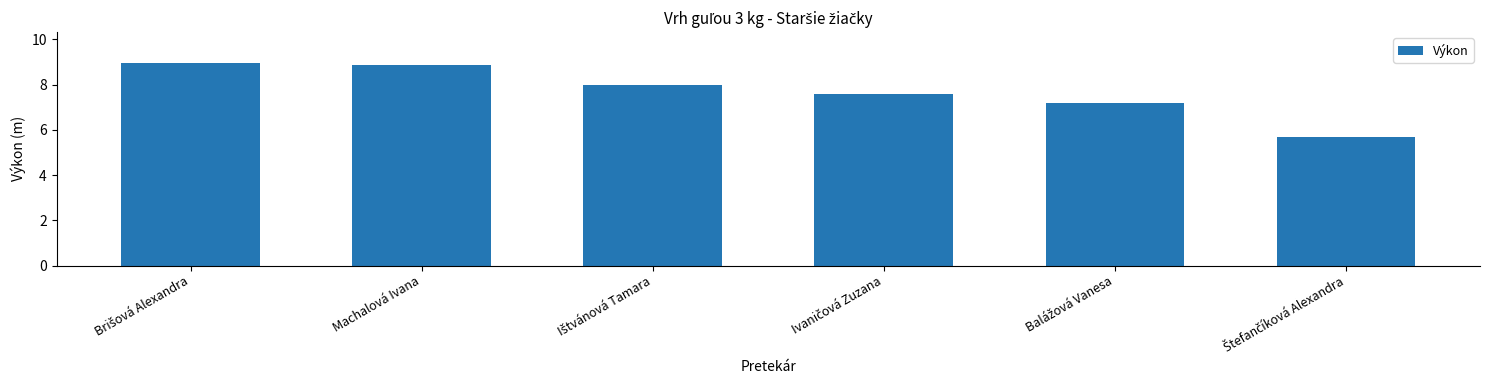

What is the maximum value shown in the chart?

9.0